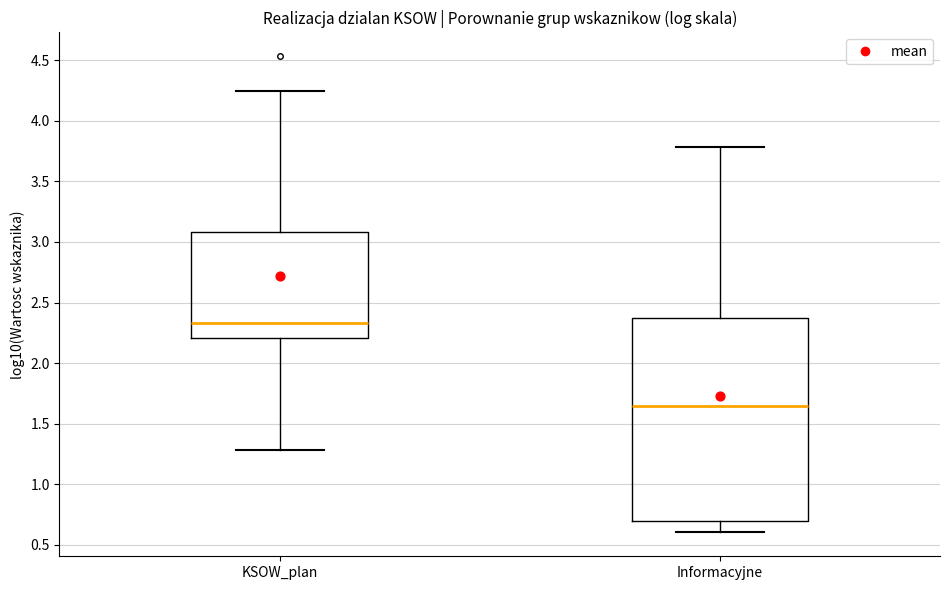

Reading left to right, read every box against the y-axis: the position of its median line, the range the box covers, and the ends of its whiskers. The values are not printed on the chart, so give them approximately, as read against the axis.

KSOW_plan: median 2.35, box 2.20 to 3.10, whiskers 1.30 to 4.25
Informacyjne: median 1.65, box 0.70 to 2.35, whiskers 0.60 to 3.80